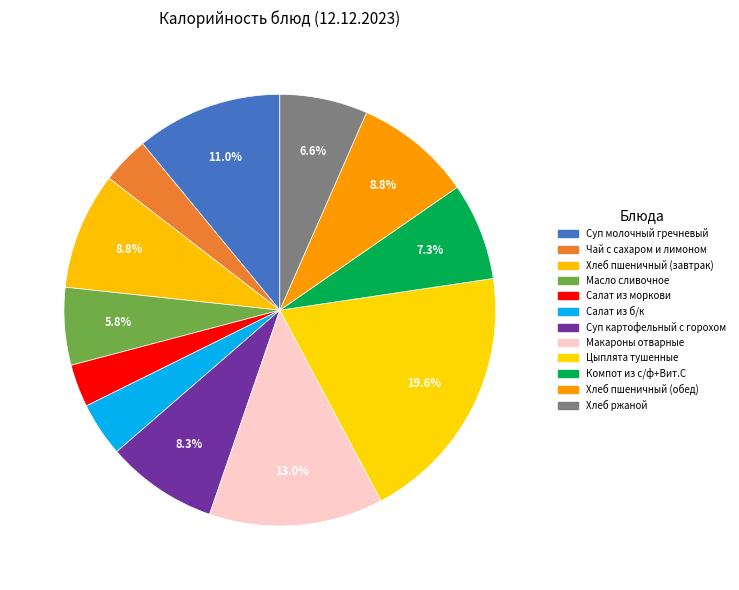

What percentage do Макароны отварные and Хлеб пшеничный (завтрак) together represent?

21.8%